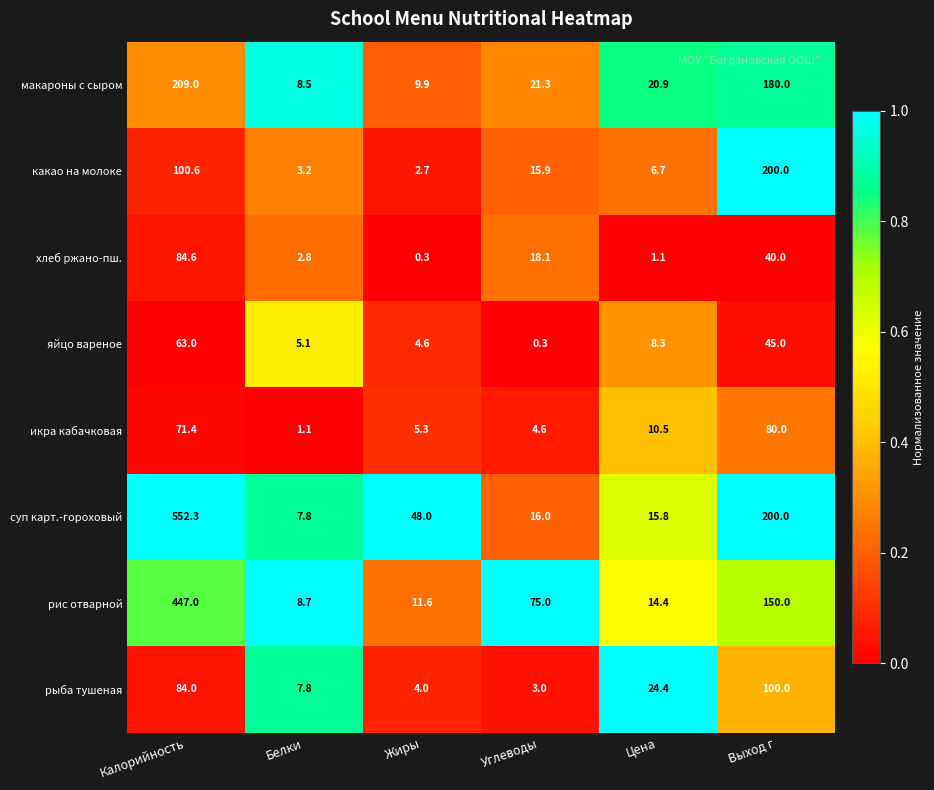

What is the difference between the maximum and minimum values in the яйцо вареное series?

62.7